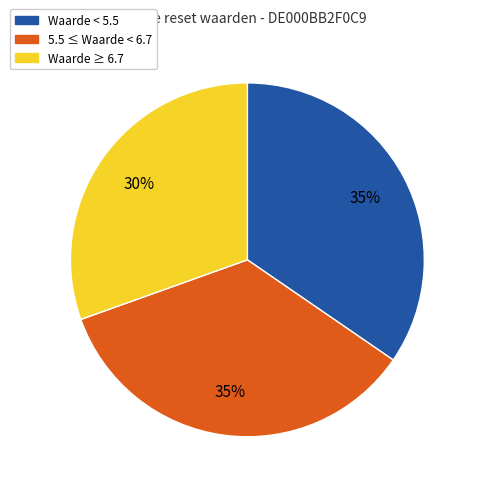

To the nearest percent, what is the average slice percentage?

33%